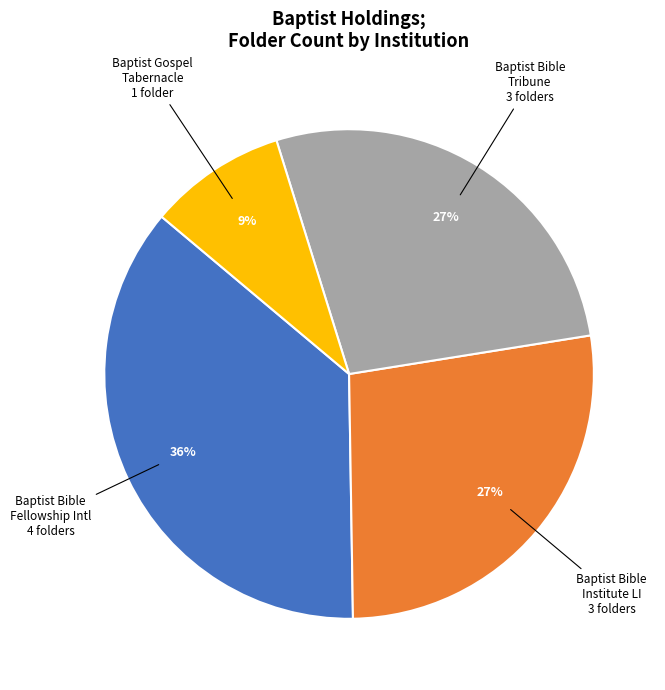

Is there a majority slice in this chart?

No